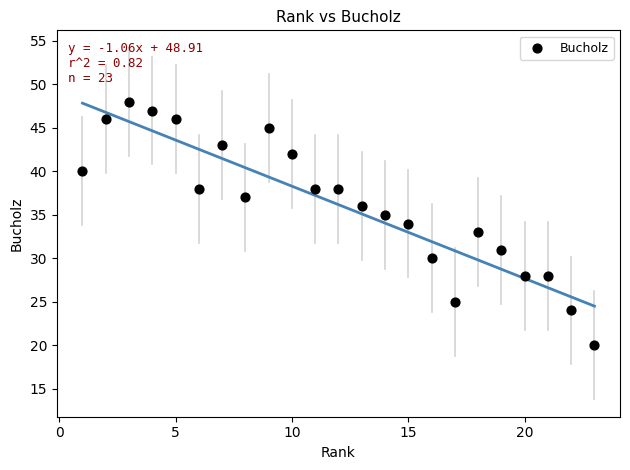

What is the range of Y values (max minus min)?

28